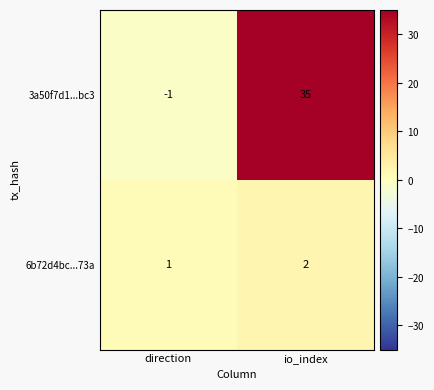

What is the difference between the maximum and minimum values in the 3a50f7d1...bc3 series?

36